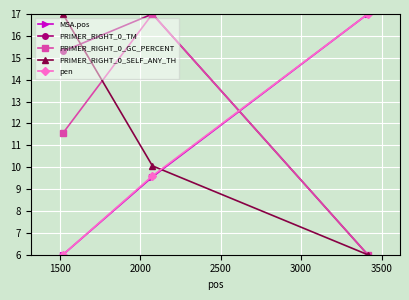

Which series has the largest total across all categories?

PRIMER_RIGHT_0_TM